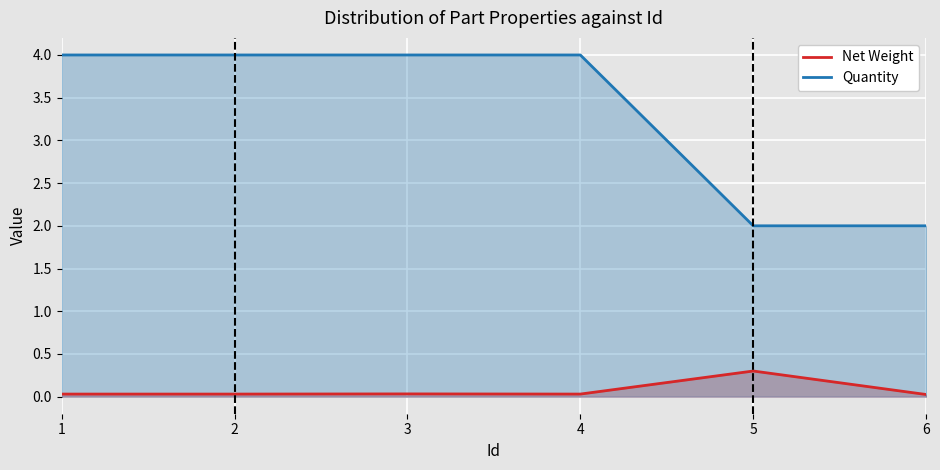

True or false: Net Weight has a value of 0.0 at 4.

False